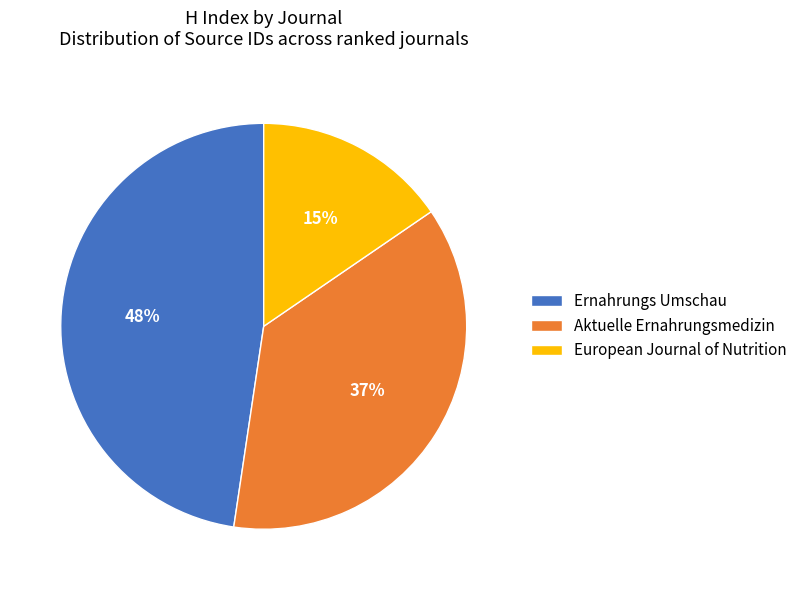

To the nearest percent, what portion does Ernahrungs Umschau represent?

48%